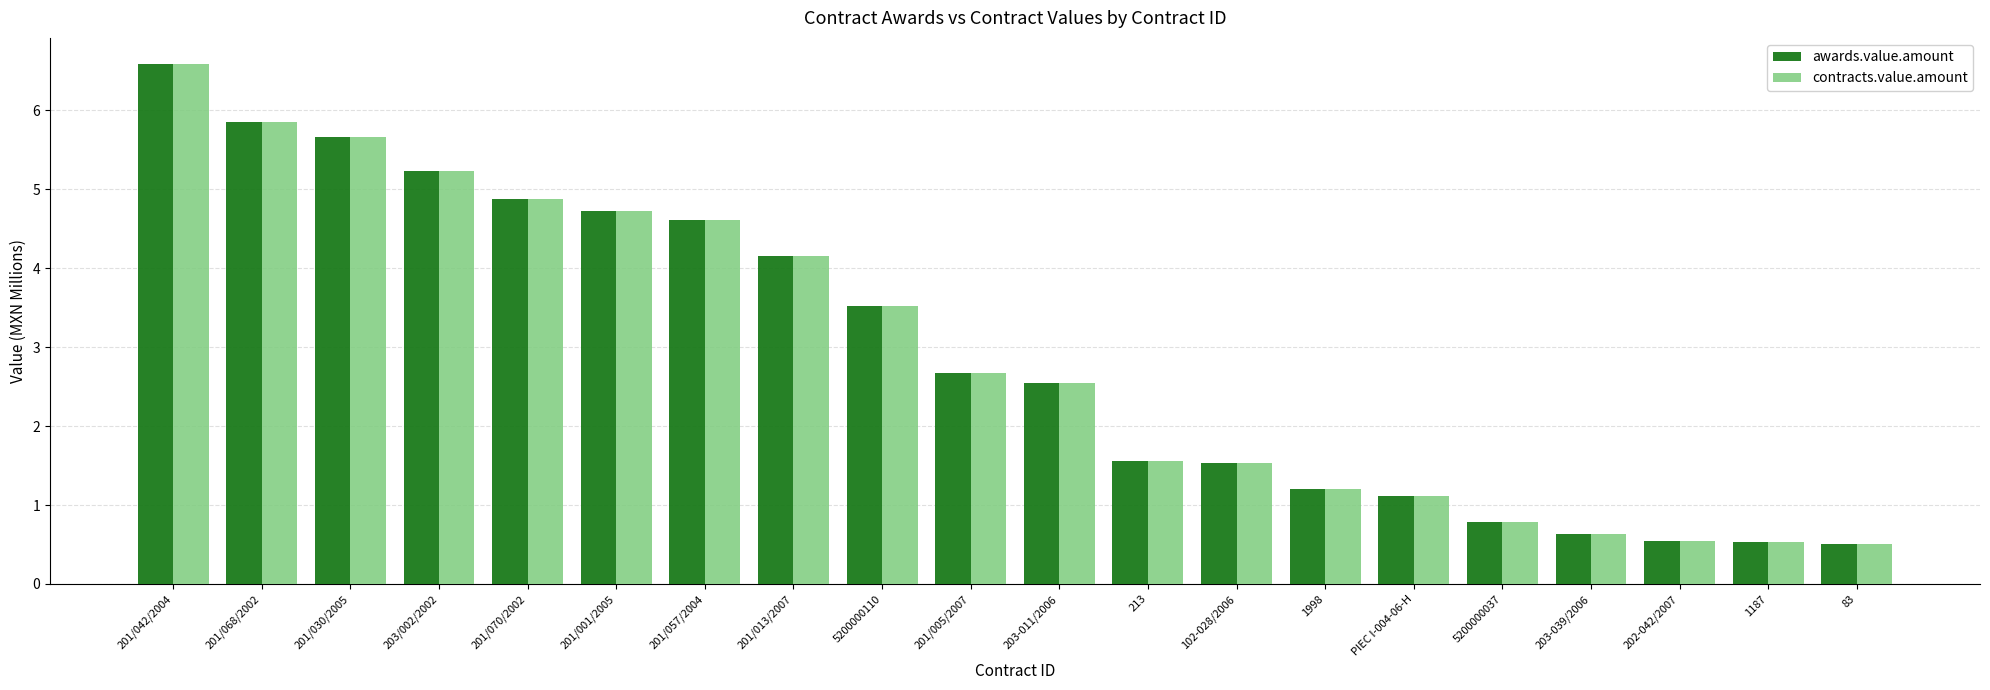

How many data points does each series have?

20